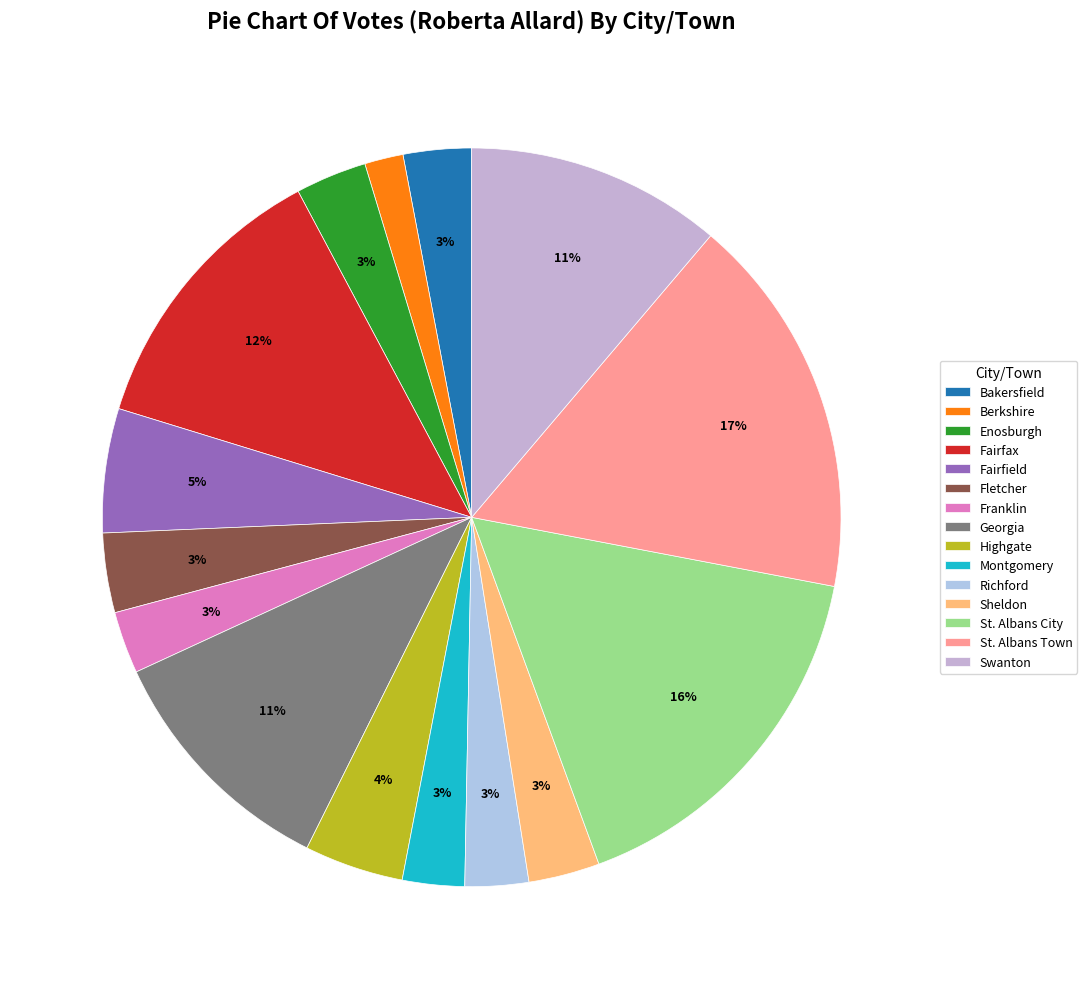

Does Enosburgh represent more than half of the total?

No